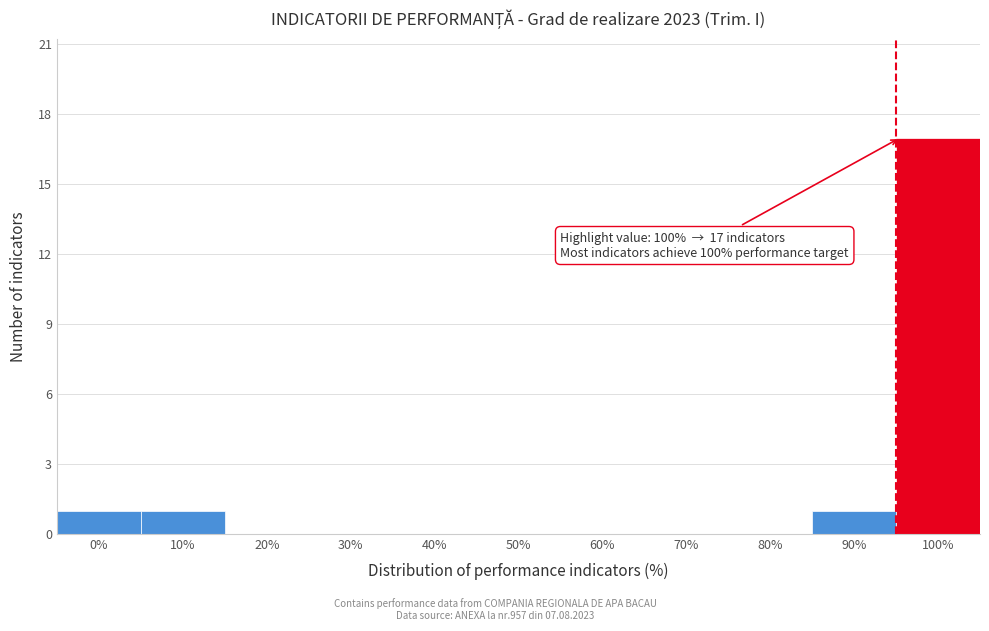

Reading left to right, extract all data points from this chart.

0%=1	10%=1	20%=0	30%=0	40%=0	50%=0	60%=0	70%=0	80%=0	90%=1	100%=17